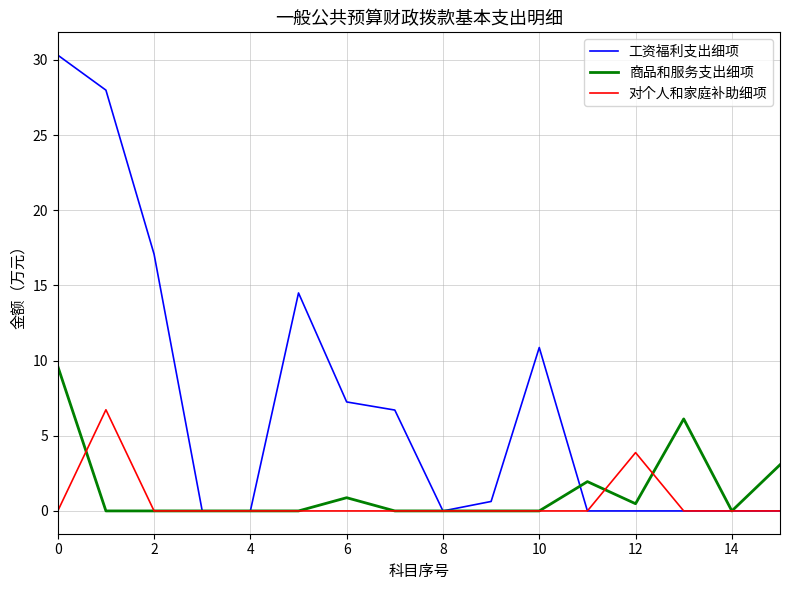

Which series has the largest total across all categories?

工资福利支出细项